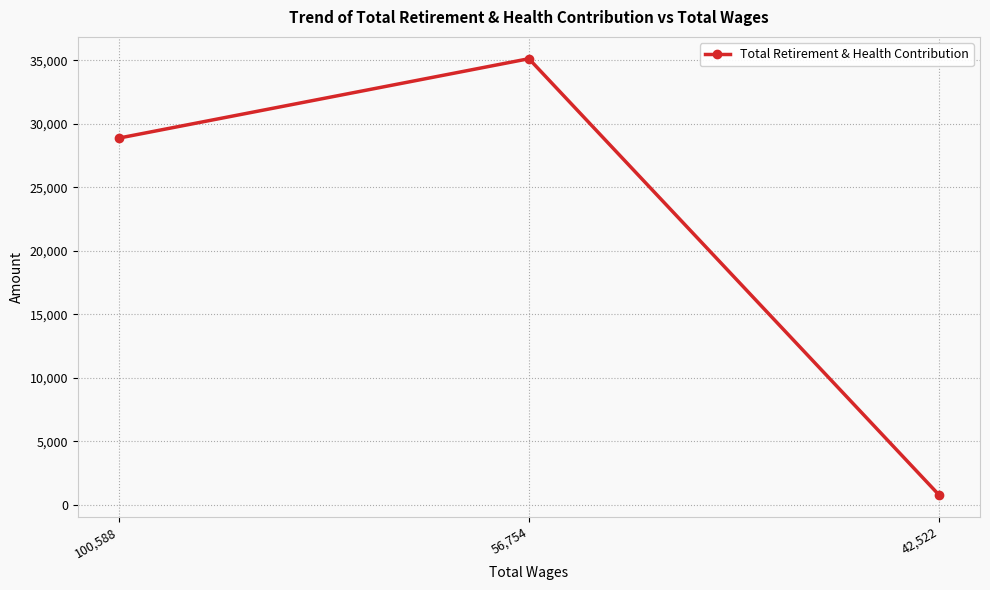

The value at 56,754 is 35118. True or false?

True